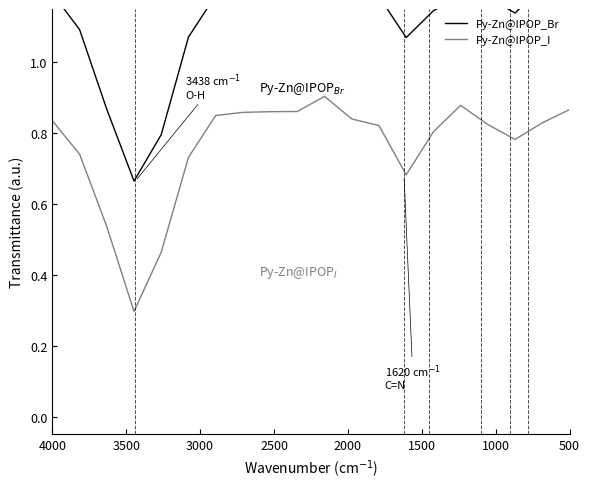

Which series has the largest range (max minus min)?

Py-Zn@IPOP_I